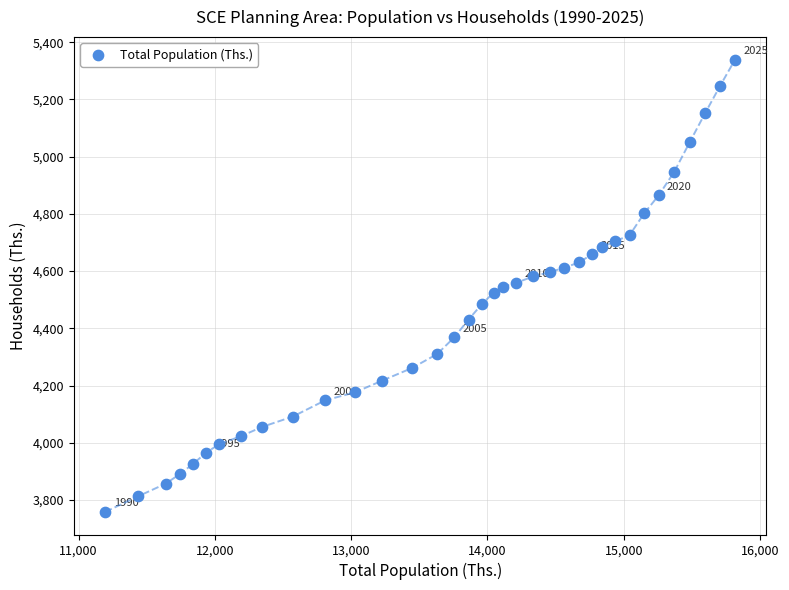

What is the range of X values (max minus min)?

4620.7